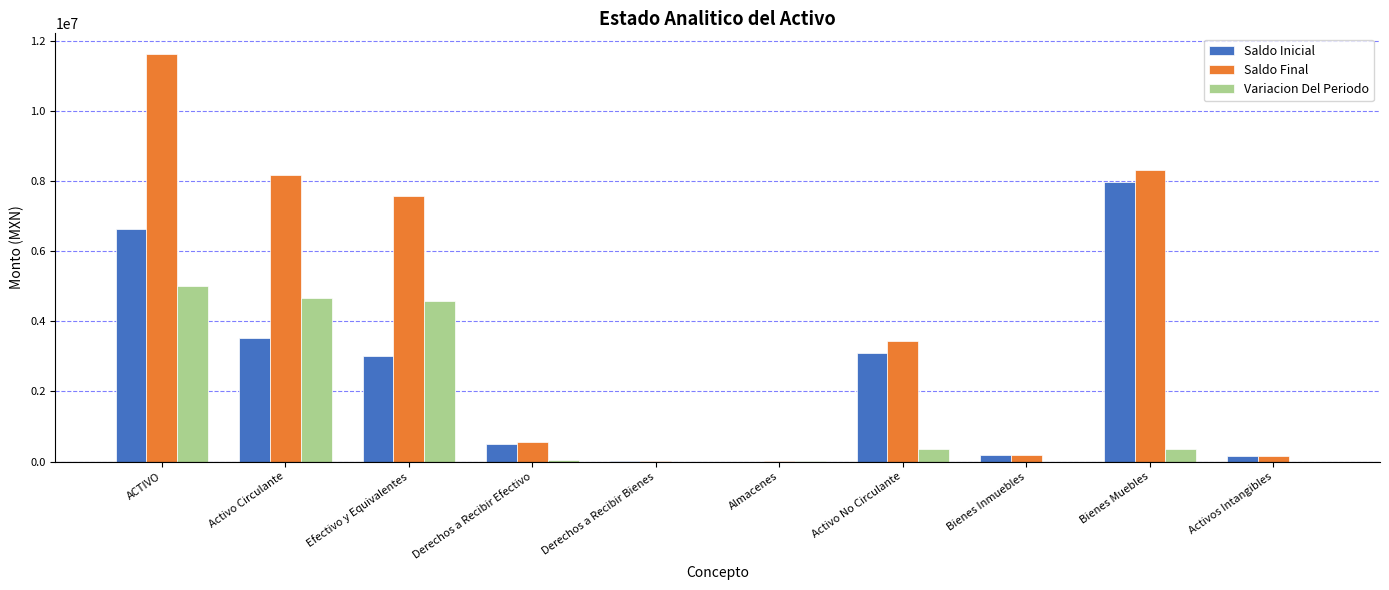

Where is Saldo Final nearest to the value 5834318?

Efectivo y Equivalentes